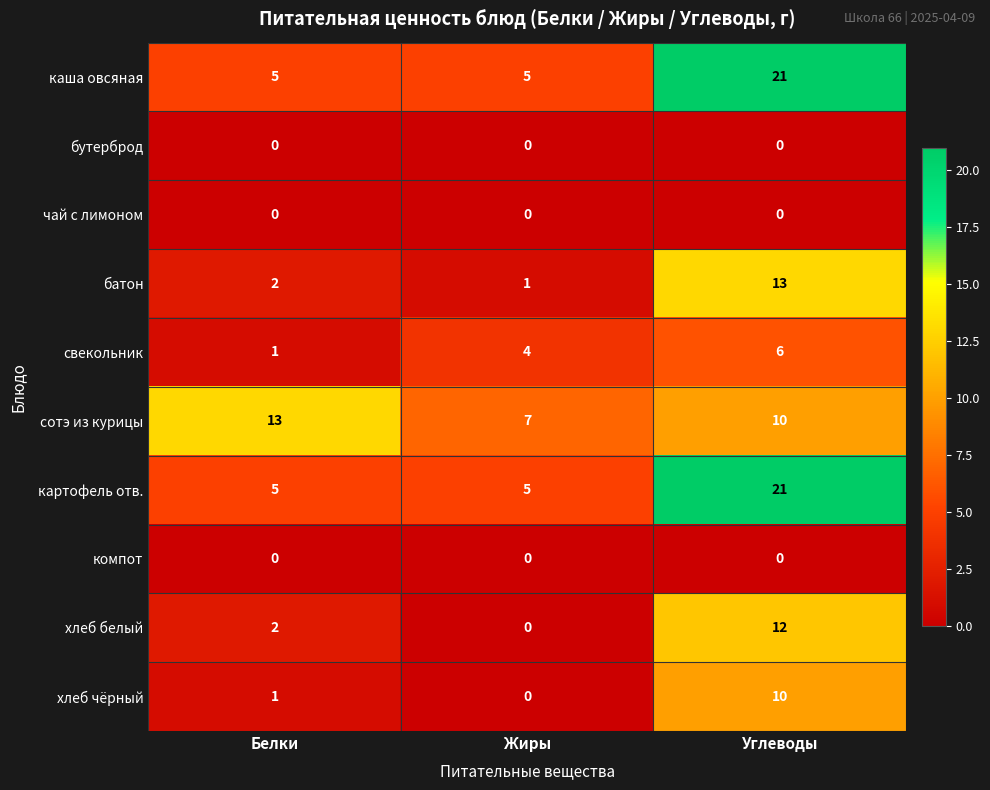

Which category has the highest value in the батон series?

Углеводы